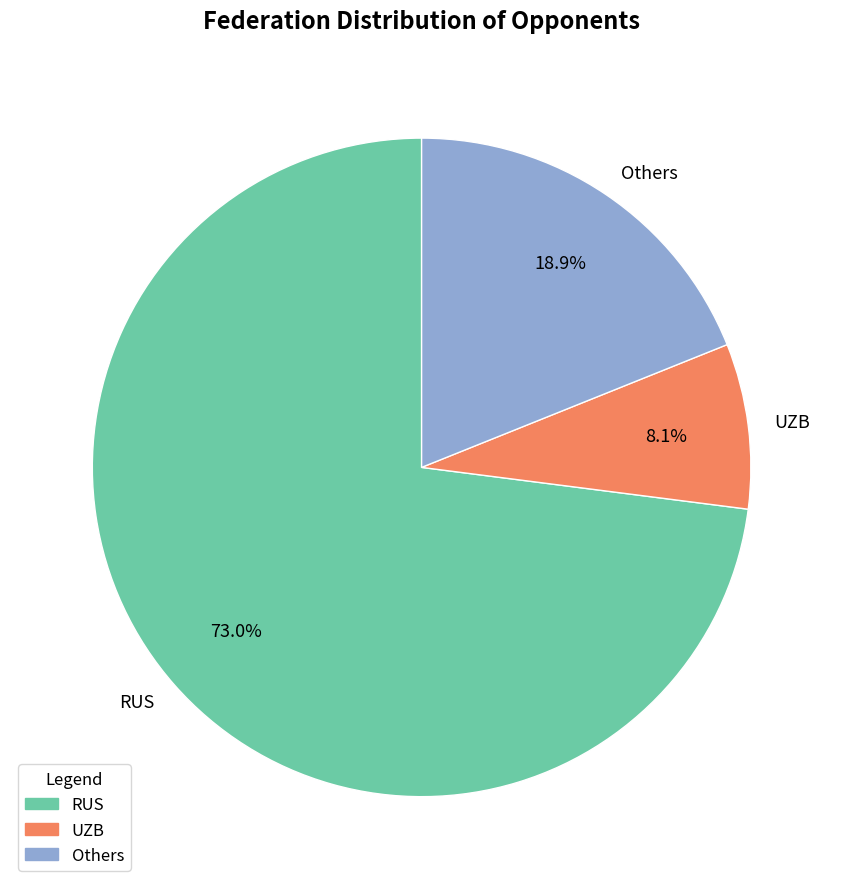

What is the ratio of the value at Others to the value at RUS?

0.3